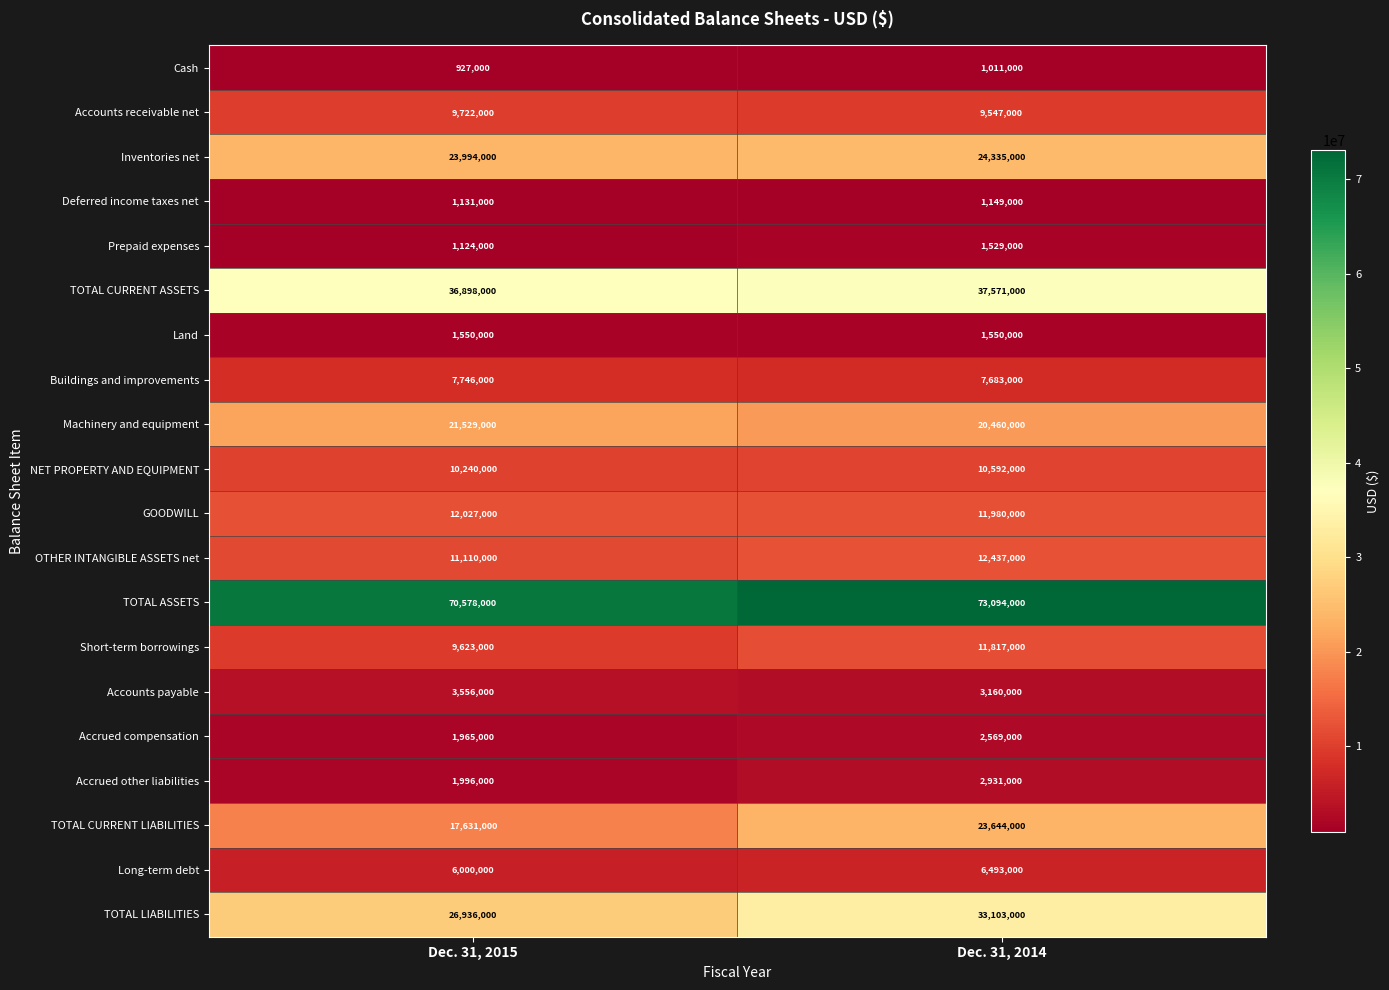

Which series has the widest spread of values?

TOTAL LIABILITIES